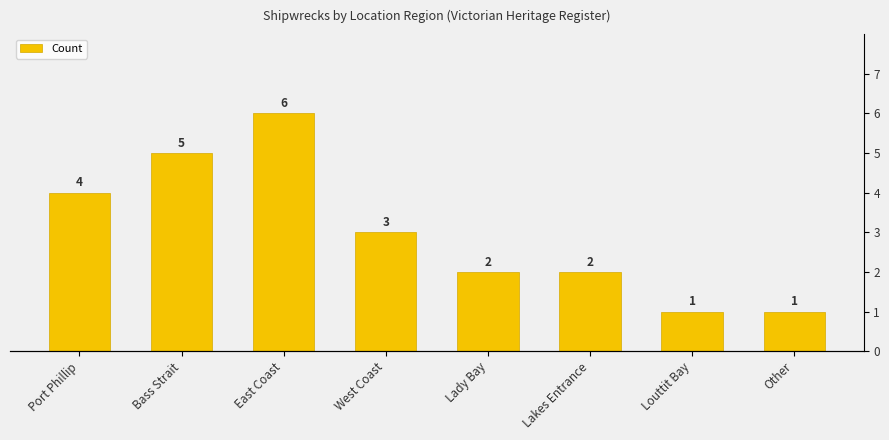

At which label does the data first exceed 3?

Port Phillip